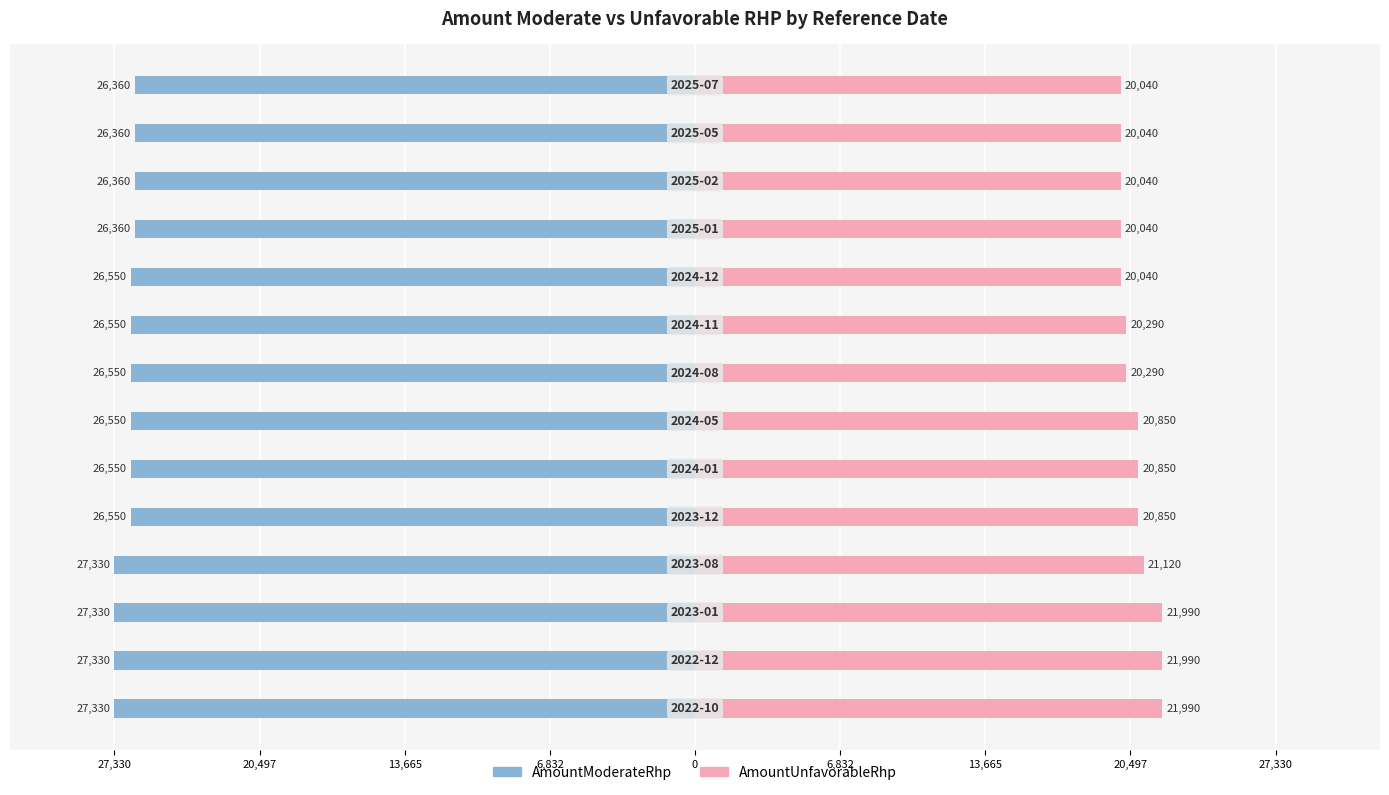

Reading left to right, transcribe all the data shown in this chart.

AmountModerateRhp: -27330	-27330	-27330	-27330	-26550	-26550	-26550	-26550	-26550	-26550	-26360	-26360	-26360	-26360
AmountUnfavorableRhp: 21990	21990	21990	21120	20850	20850	20850	20290	20290	20040	20040	20040	20040	20040